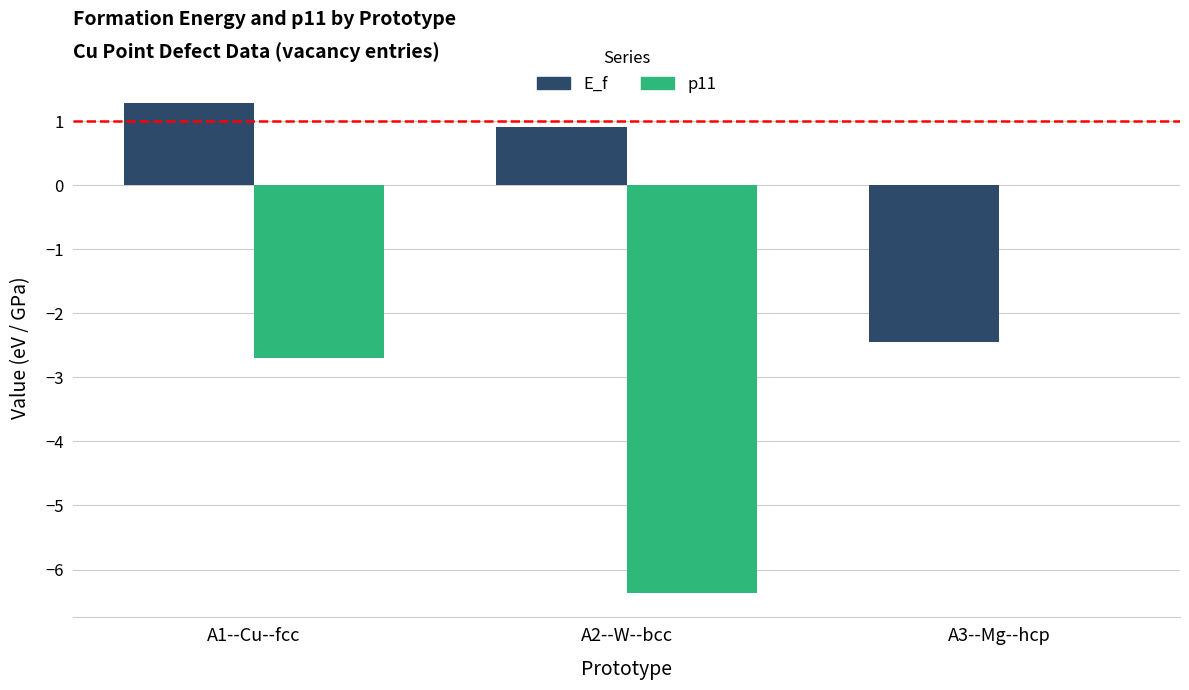

At which category does the chart reach its peak across all series?

A1--Cu--fcc